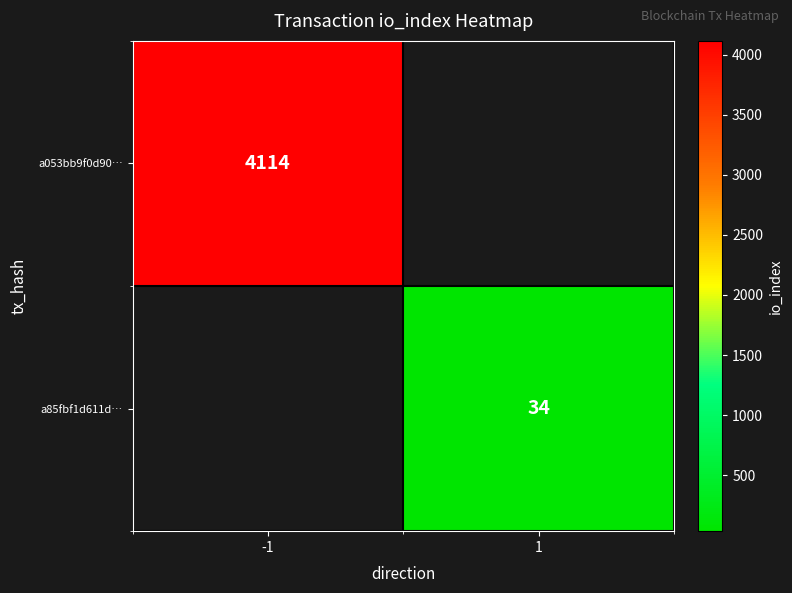

The a053bb9f0d90… series shows 4114 at -1. True or false?

True